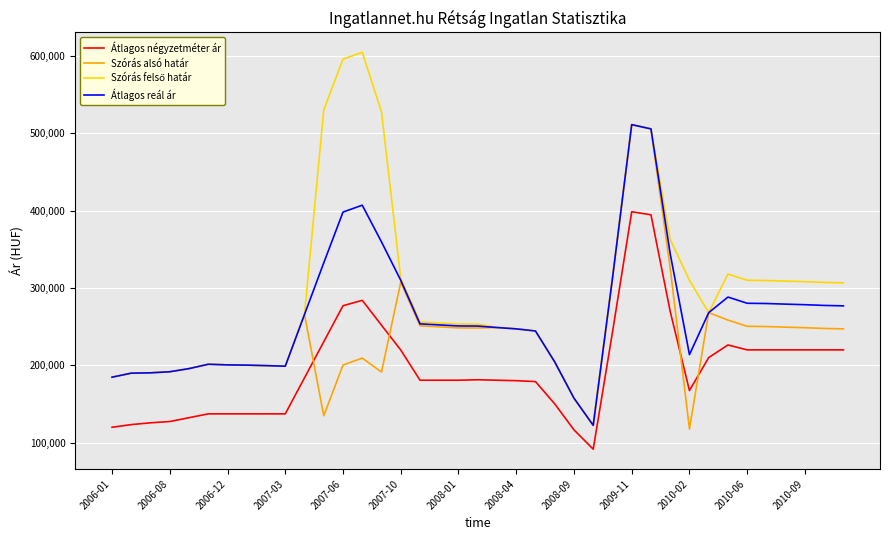

True or false: Átlagos négyzetméter ár and Átlagos reál ár cross at least once.

False